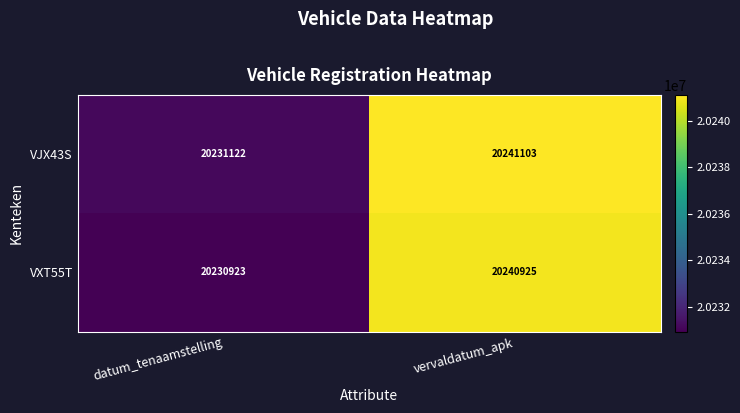

What is the difference between the maximum and minimum values in the VXT55T series?

10002